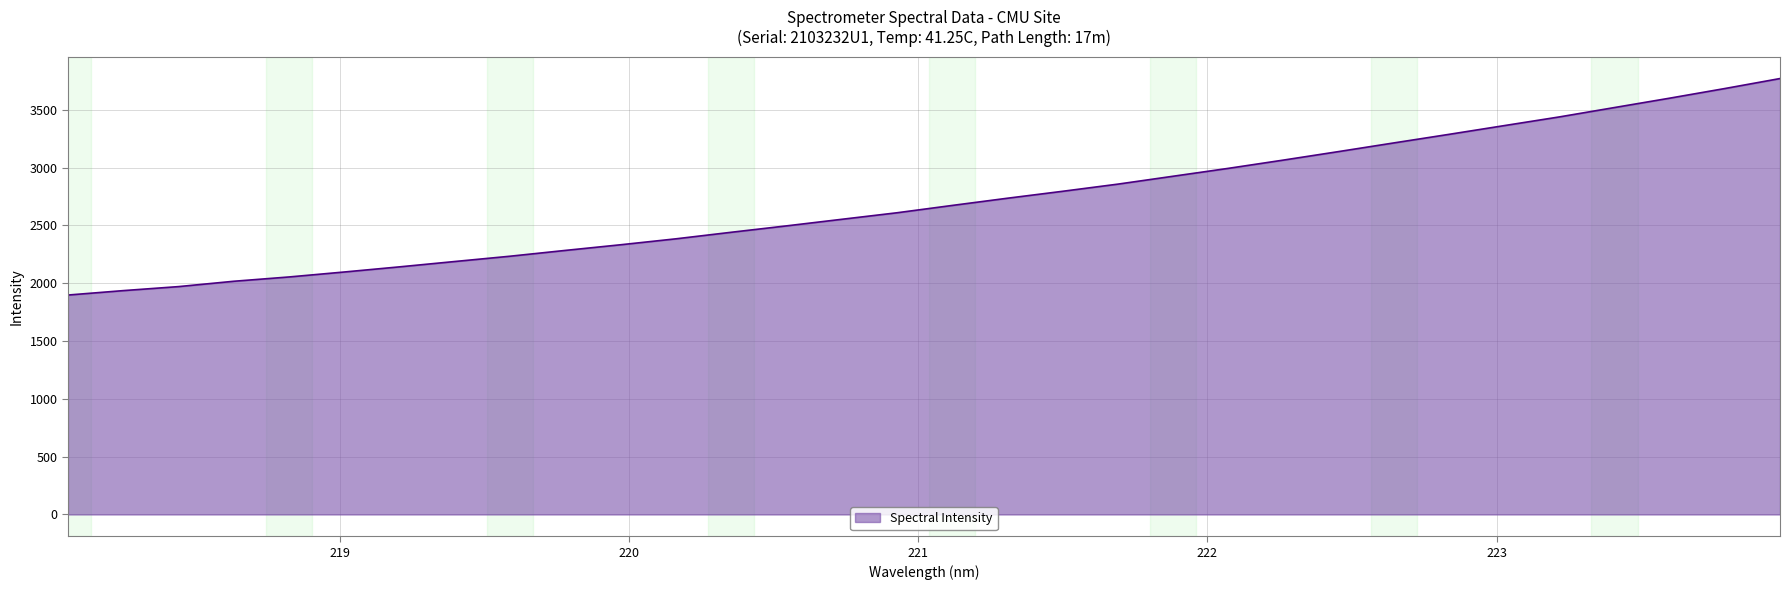

True or false: there are more than 1 points higher than both neighbors.

False